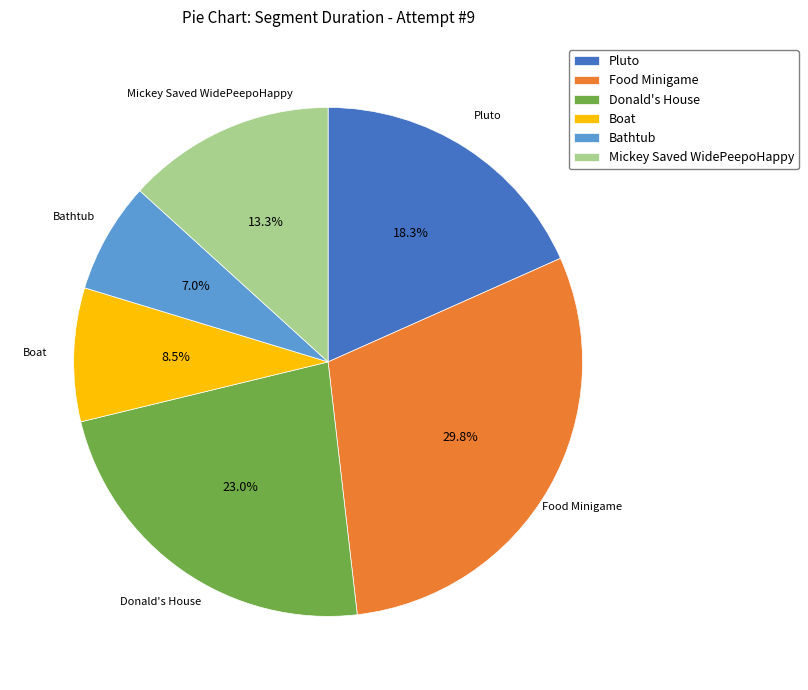

Which category has the smallest portion of the pie?

Bathtub